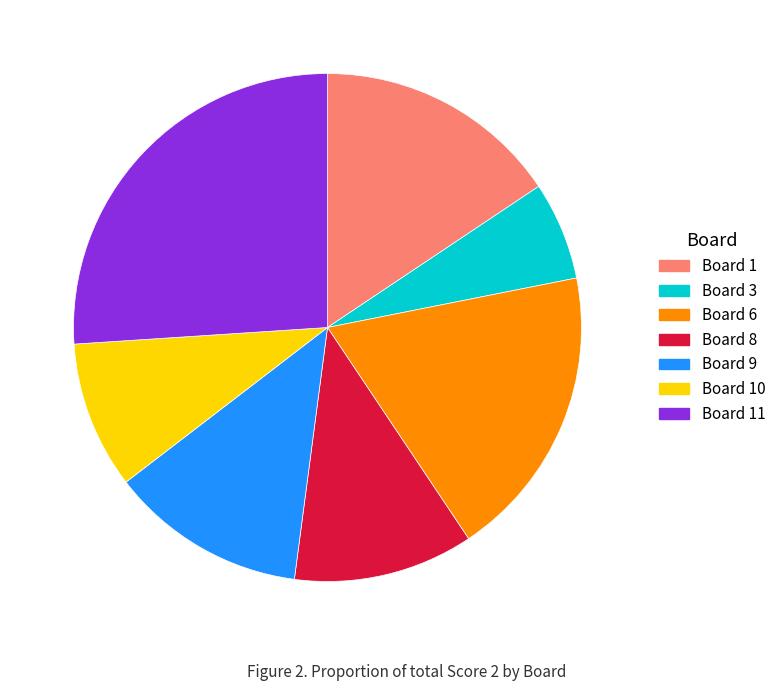

Does Board 10 represent more than half of the total?

No